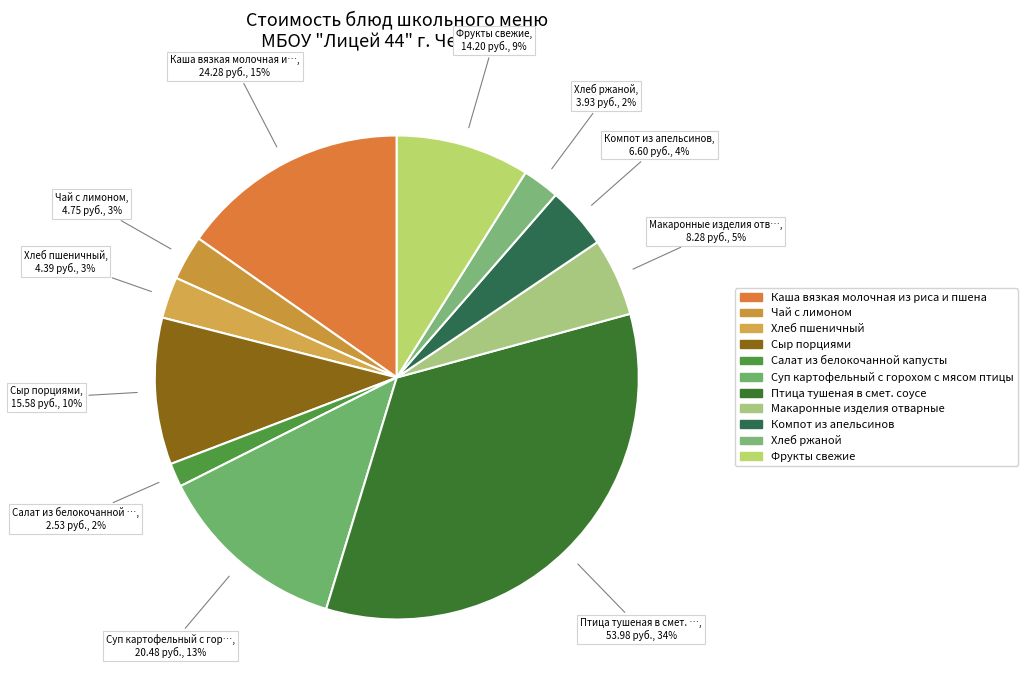

Which has a higher value, Суп картофельный с горохом с мясом птицы or Салат из белокочанной капусты?

Суп картофельный с горохом с мясом птицы